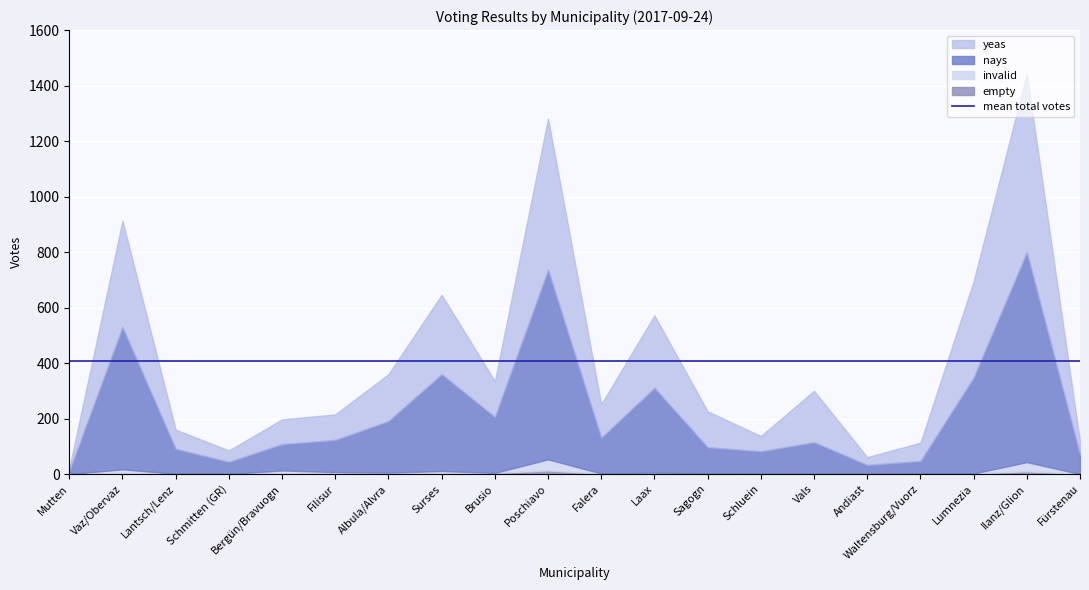

Where does the empty series first go above 1?

Vaz/Obervaz